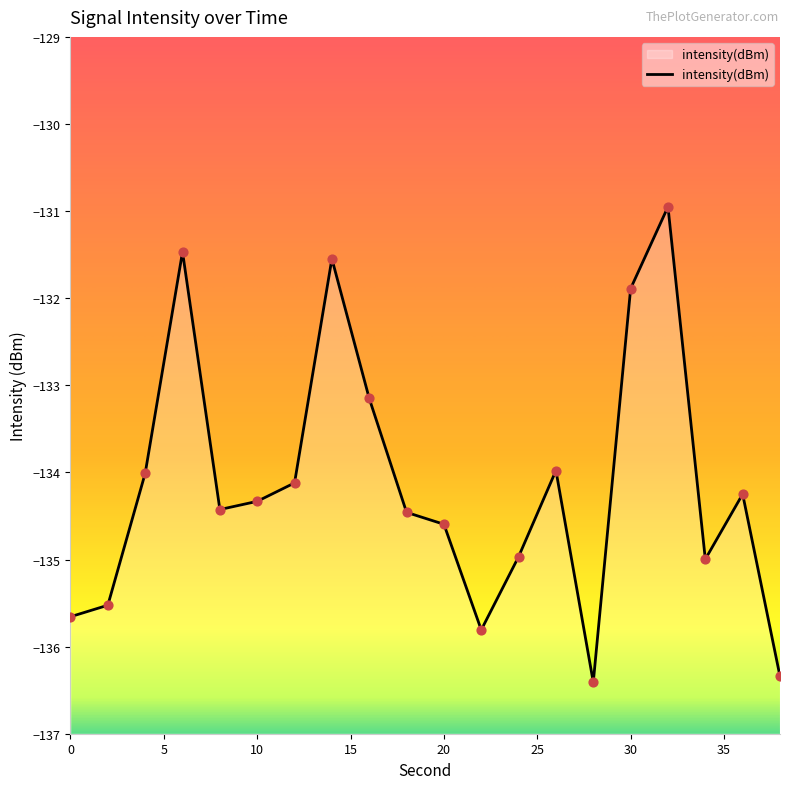

Between 18 and 6, which is larger?

6